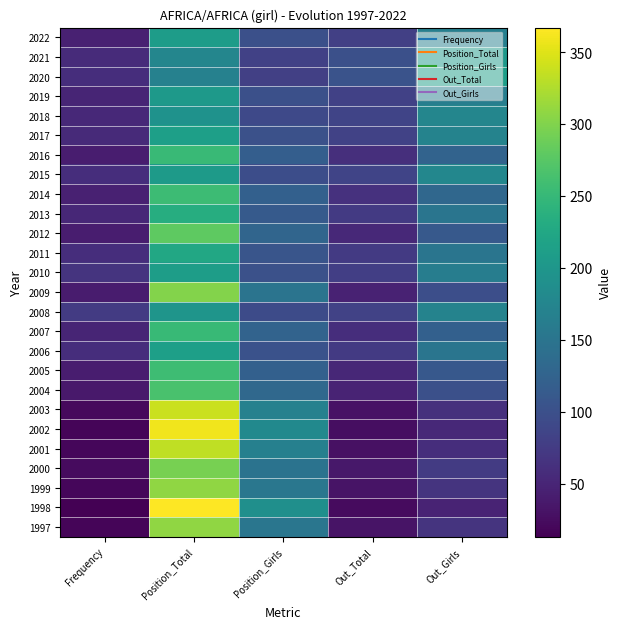

Reading left to right, list all the values displayed in this chart.

2022: Frequency=45	Position_Total=208	Position_Girls=99	Out_Total=80	Out_Girls=166
2021: Frequency=57	Position_Total=175	Position_Girls=81	Out_Total=99	Out_Girls=203
2020: Frequency=60	Position_Total=168	Position_Girls=80	Out_Total=104	Out_Girls=212
2019: Frequency=49	Position_Total=205	Position_Girls=99	Out_Total=81	Out_Girls=165
2018: Frequency=54	Position_Total=193	Position_Girls=91	Out_Total=85	Out_Girls=176
2017: Frequency=55	Position_Total=213	Position_Girls=101	Out_Total=83	Out_Girls=171
2016: Frequency=42	Position_Total=253	Position_Girls=119	Out_Total=61	Out_Girls=126
2015: Frequency=60	Position_Total=206	Position_Girls=97	Out_Total=86	Out_Girls=177
2014: Frequency=45	Position_Total=256	Position_Girls=122	Out_Total=63	Out_Girls=131
2013: Frequency=52	Position_Total=234	Position_Girls=113	Out_Total=73	Out_Girls=150
2012: Frequency=42	Position_Total=279	Position_Girls=129	Out_Total=54	Out_Girls=112
2011: Frequency=59	Position_Total=225	Position_Girls=107	Out_Total=73	Out_Girls=150
2010: Frequency=66	Position_Total=210	Position_Girls=101	Out_Total=79	Out_Girls=163
2009: Frequency=40	Position_Total=302	Position_Girls=149	Out_Total=47	Out_Girls=98
2008: Frequency=74	Position_Total=198	Position_Girls=94	Out_Total=83	Out_Girls=172
2007: Frequency=49	Position_Total=252	Position_Girls=126	Out_Total=59	Out_Girls=121
2006: Frequency=60	Position_Total=213	Position_Girls=102	Out_Total=73	Out_Girls=151
2005: Frequency=42	Position_Total=257	Position_Girls=122	Out_Total=53	Out_Girls=110
2004: Frequency=37	Position_Total=265	Position_Girls=132	Out_Total=48	Out_Girls=99
2003: Frequency=22	Position_Total=339	Position_Girls=168	Out_Total=30	Out_Girls=62
2002: Frequency=18	Position_Total=359	Position_Girls=181	Out_Total=26	Out_Girls=54
2001: Frequency=19	Position_Total=333	Position_Girls=167	Out_Total=29	Out_Girls=60
2000: Frequency=23	Position_Total=294	Position_Girls=148	Out_Total=36	Out_Girls=75
1999: Frequency=19	Position_Total=308	Position_Girls=154	Out_Total=32	Out_Girls=66
1998: Frequency=13	Position_Total=367	Position_Girls=189	Out_Total=23	Out_Girls=48
1997: Frequency=18	Position_Total=308	Position_Girls=152	Out_Total=32	Out_Girls=66